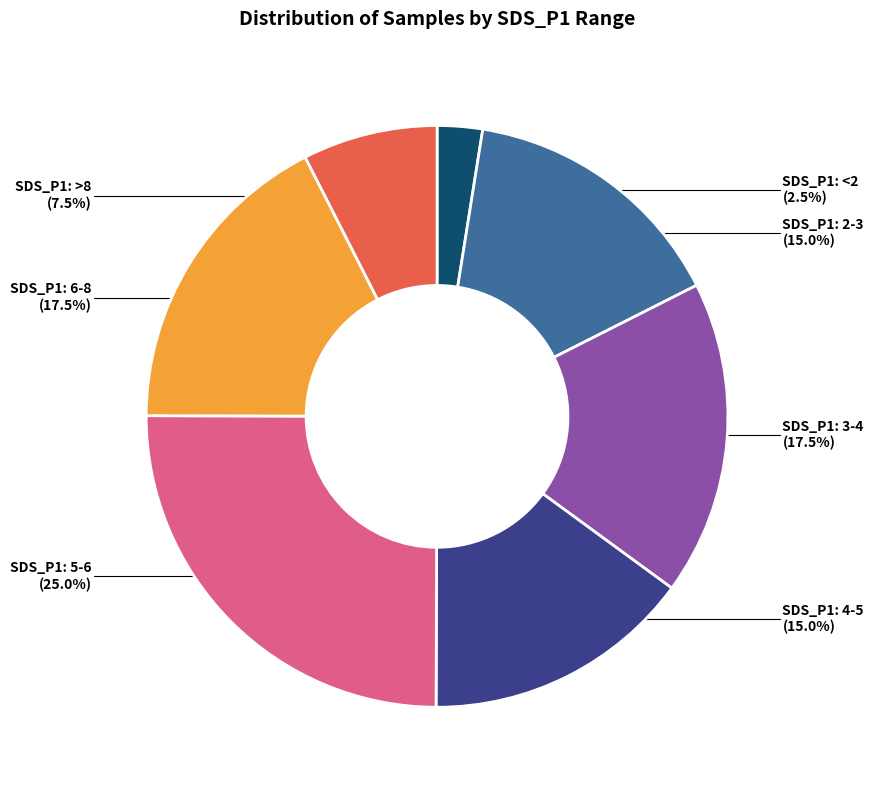

How many slices are in this pie chart?

7